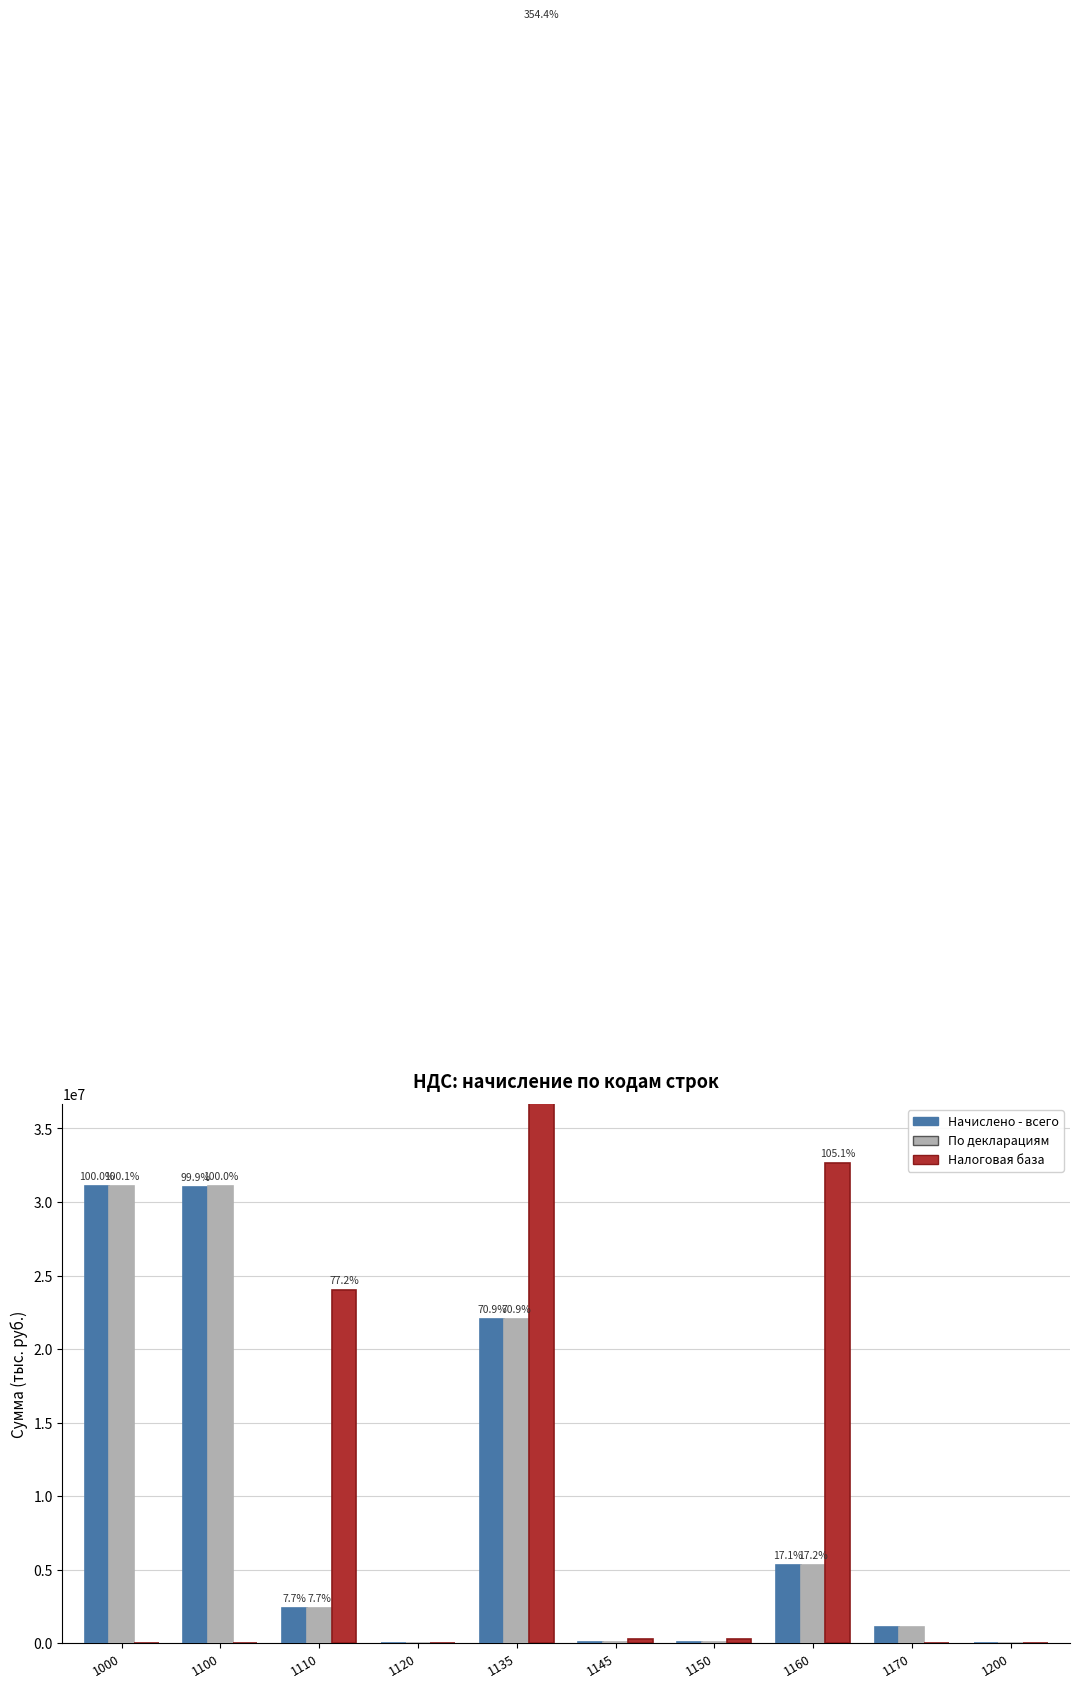

True or false: Начислено - всего has a value of 39538 at 1200.

False